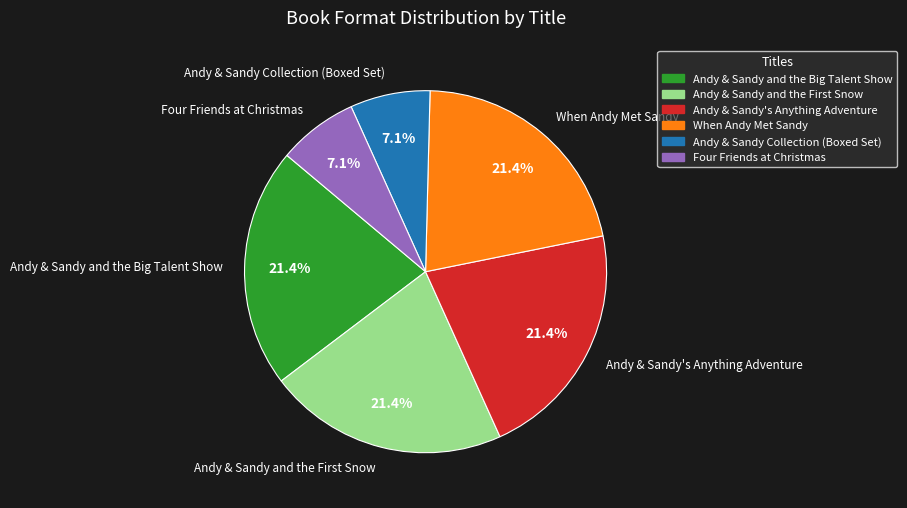

The Andy & Sandy Collection (Boxed Set) slice represents 7% of the pie. True or false?

True